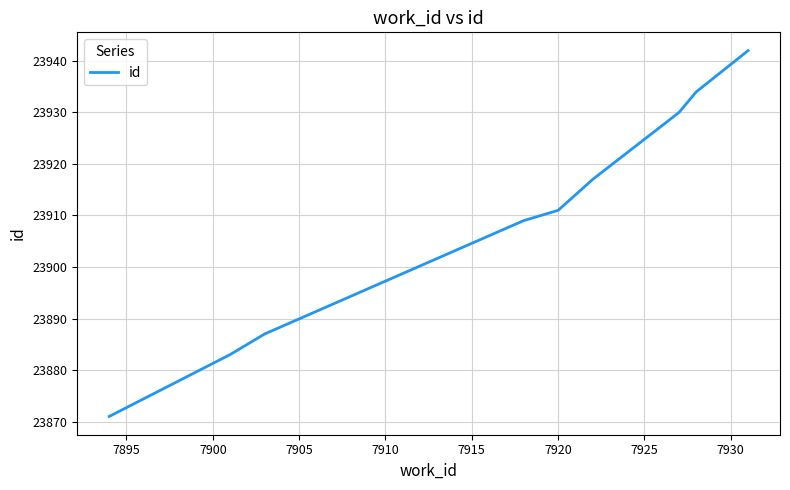

True or false: there are more than 0 points higher than both neighbors.

False